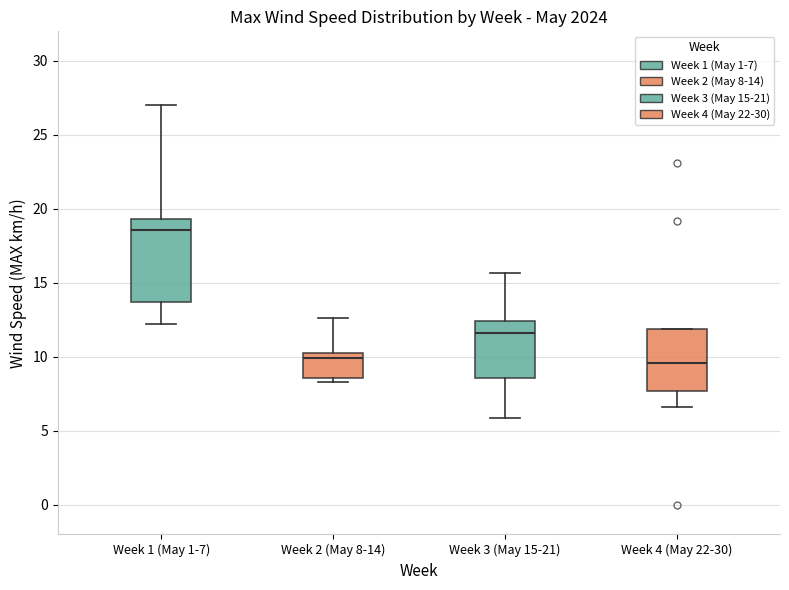

Reading left to right, read every box against the y-axis: the position of its median line, the range the box covers, and the ends of its whiskers. The values are not printed on the chart, so give them approximately, as read against the axis.

Week 1 (May 1-7): median 18.5, box 13.5 to 19.5, whiskers 12.0 to 27.0
Week 2 (May 8-14): median 10.0, box 8.5 to 10.5, whiskers 8.5 (just below the box's lower edge) to 12.5
Week 3 (May 15-21): median 11.5, box 8.5 to 12.5, whiskers 6.0 to 15.5
Week 4 (May 22-30): median 9.5, box 7.5 to 12.0, whiskers 6.5 to 12.0